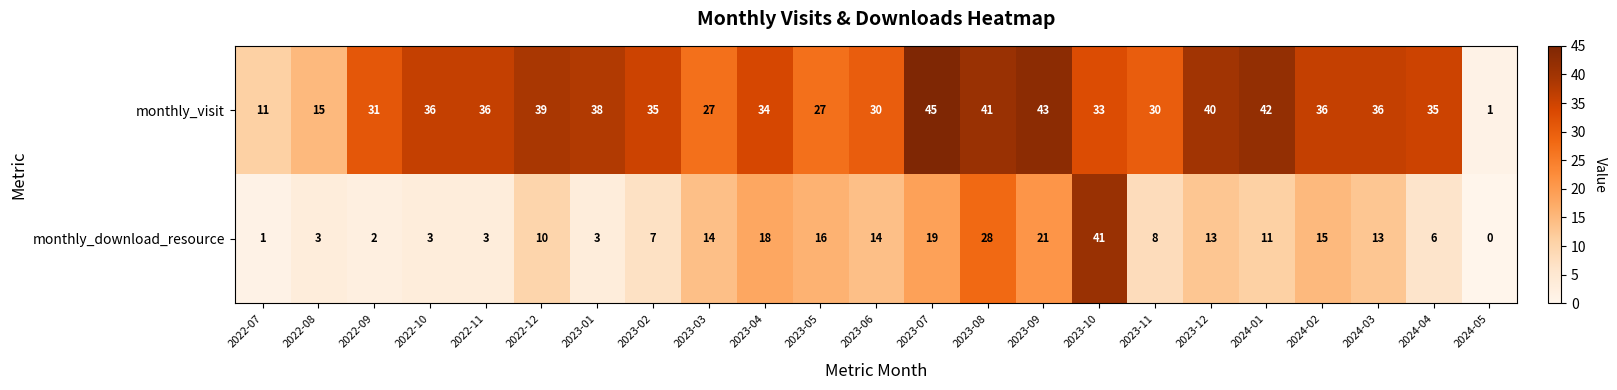

Which series has the largest range (max minus min)?

monthly_visit